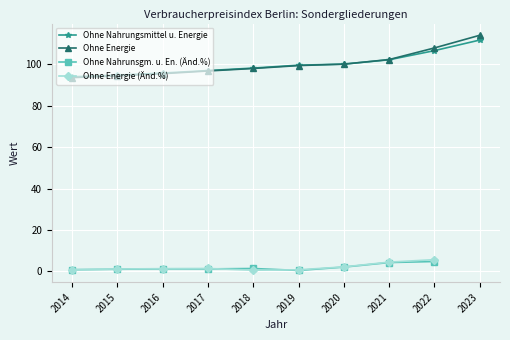

At which label does Ohne Nahrungsmittel und Energie (Index) first exceed 99?

2019